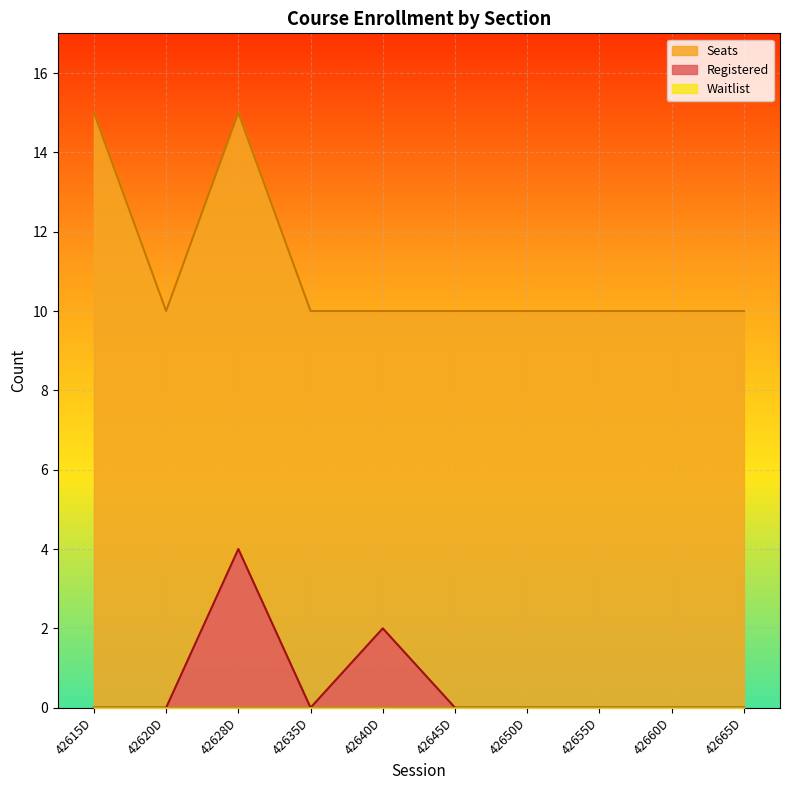

What position from the right is 42650D?

4